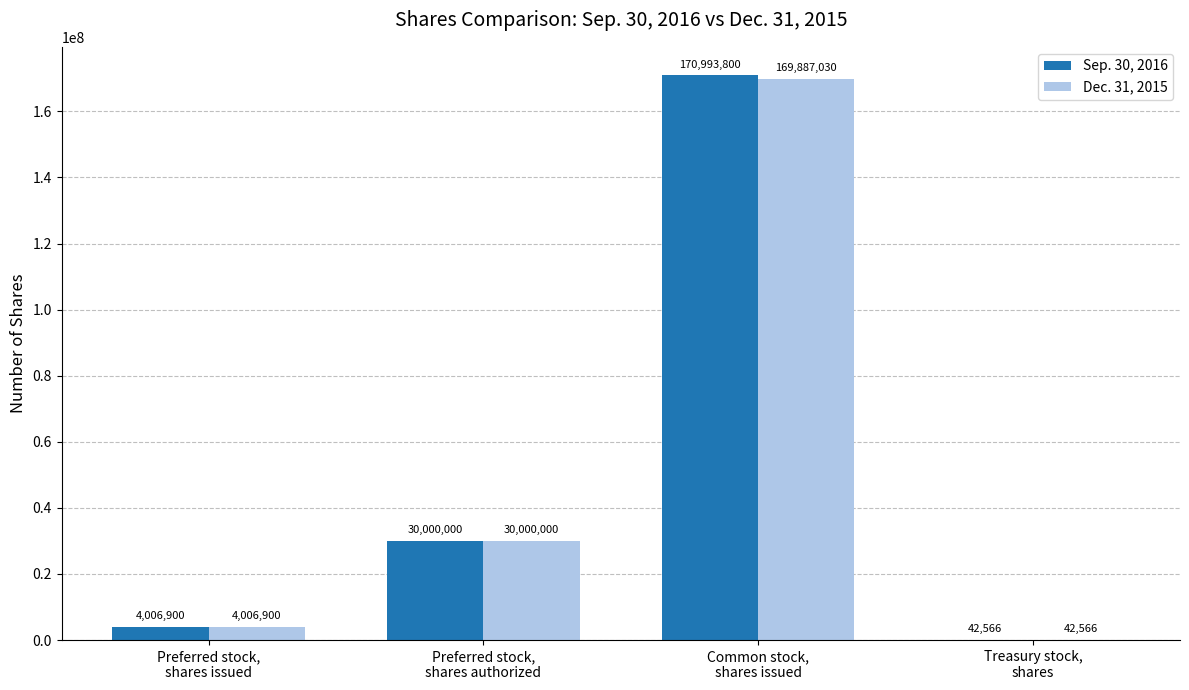

What is the maximum value shown in the chart?

170993800